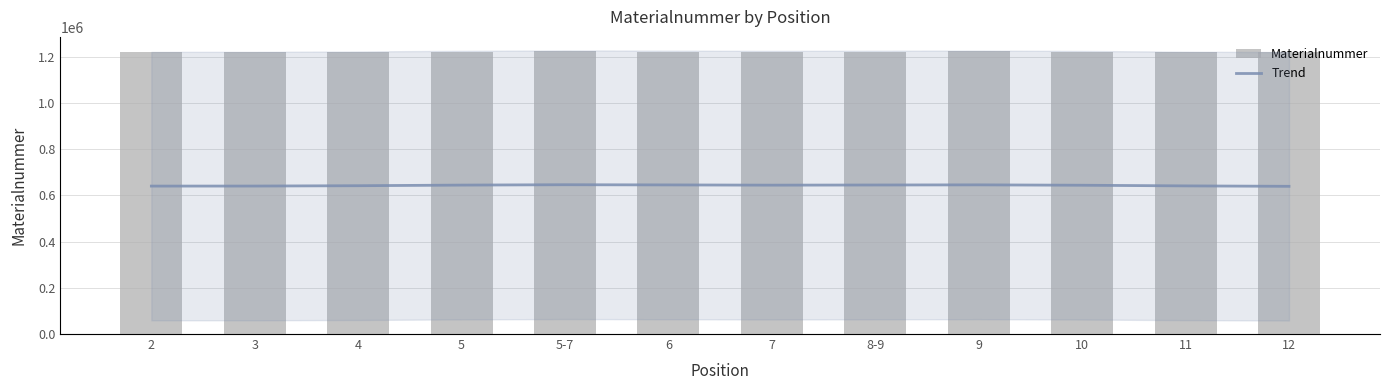

What is the value of the Materialnummer bar at the 1st from the left?

1221128.0